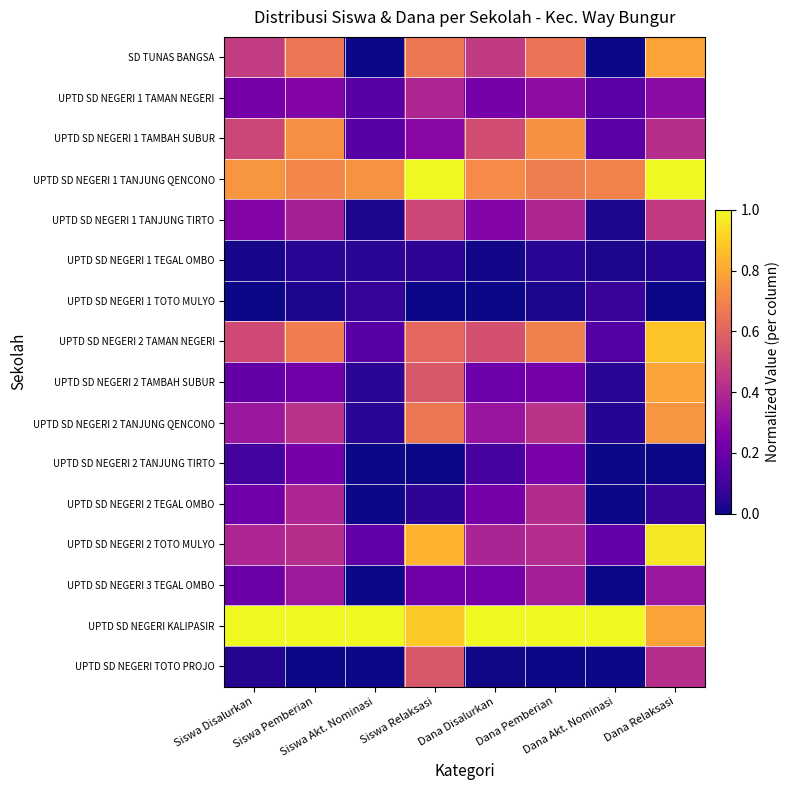

Rank the series at Siswa Pemberian from lowest to highest value.

UPTD SD NEGERI TOTO PROJO, UPTD SD NEGERI 1 TOTO MULYO, UPTD SD NEGERI 1 TEGAL OMBO, UPTD SD NEGERI 2 TAMBAH SUBUR, UPTD SD NEGERI 2 TANJUNG TIRTO, UPTD SD NEGERI 1 TAMAN NEGERI, UPTD SD NEGERI 3 TEGAL OMBO, UPTD SD NEGERI 1 TANJUNG TIRTO, UPTD SD NEGERI 2 TEGAL OMBO, UPTD SD NEGERI 2 TOTO MULYO, UPTD SD NEGERI 2 TANJUNG QENCONO, SD TUNAS BANGSA, UPTD SD NEGERI 2 TAMAN NEGERI, UPTD SD NEGERI 1 TANJUNG QENCONO, UPTD SD NEGERI 1 TAMBAH SUBUR, UPTD SD NEGERI KALIPASIR